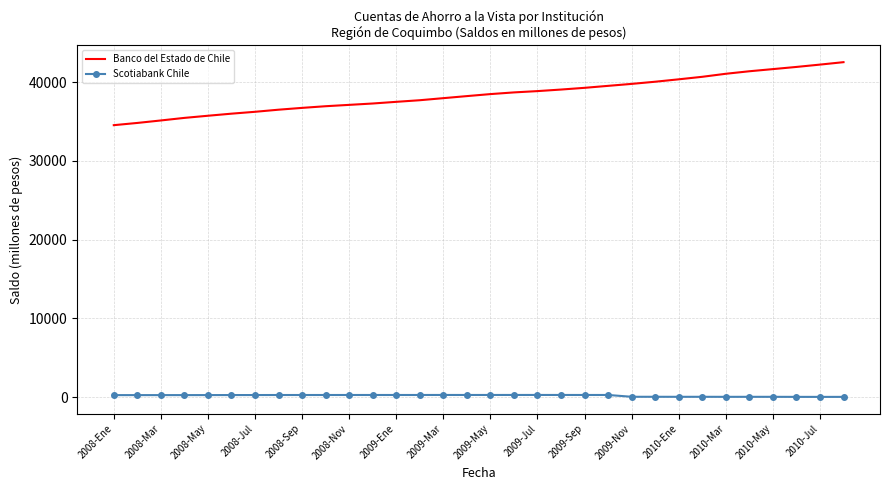

Which series has the largest total across all categories?

Banco del Estado de Chile